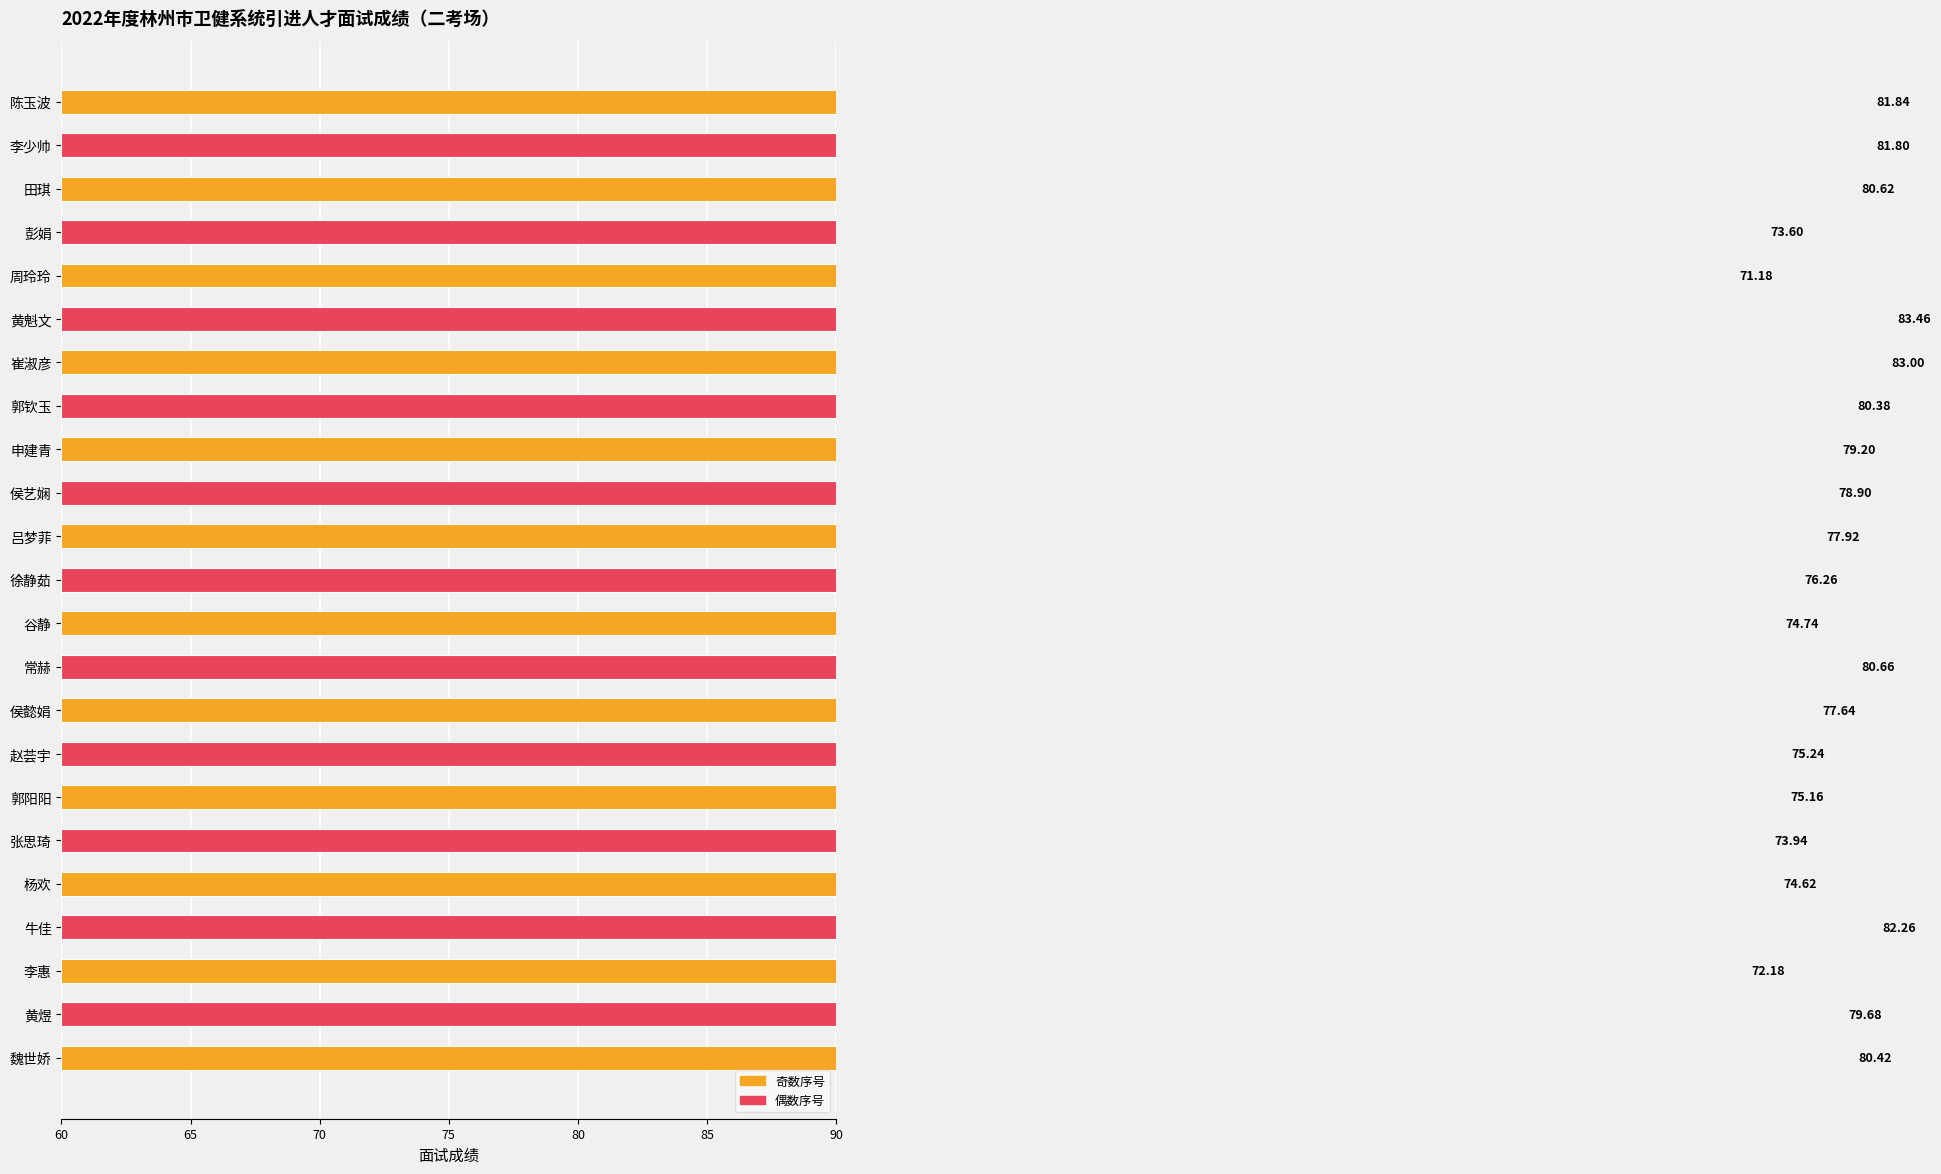

True or false: the data shows 114.6 at 郭阳阳.

False